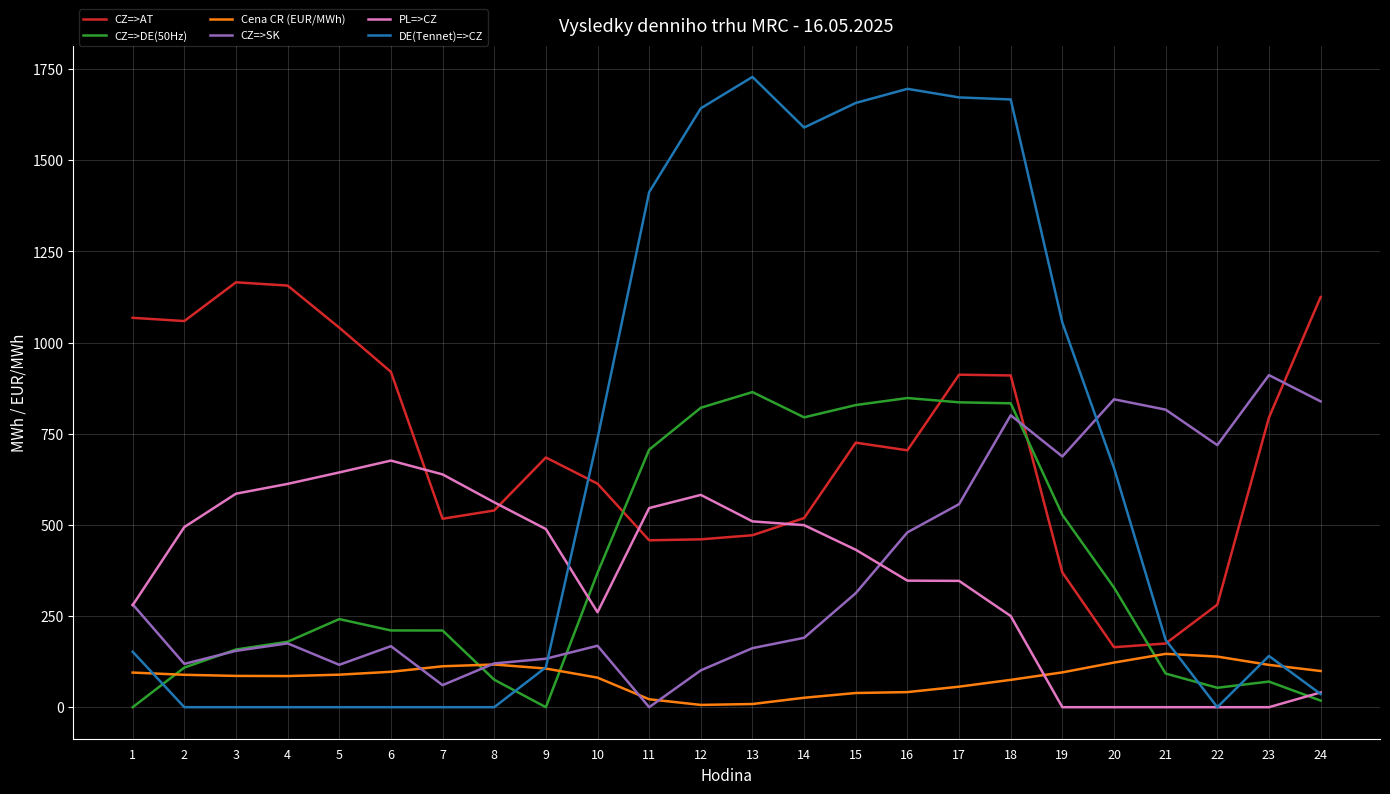

How many lines are shown in the chart?

6